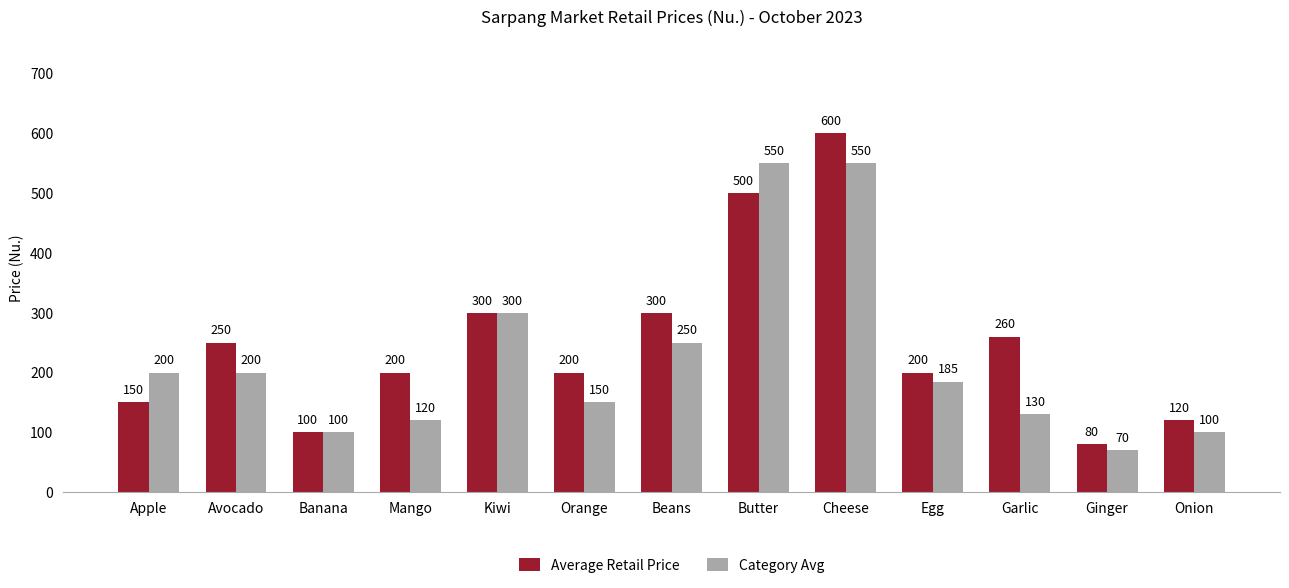

How many data points in Average Retail Price are less than 200?

4